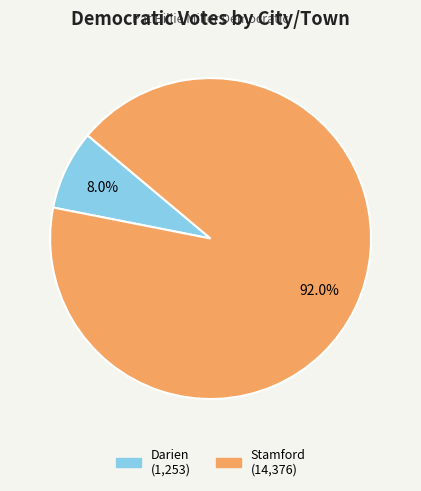

Rank the categories by value from lowest to highest.

Darien, Stamford